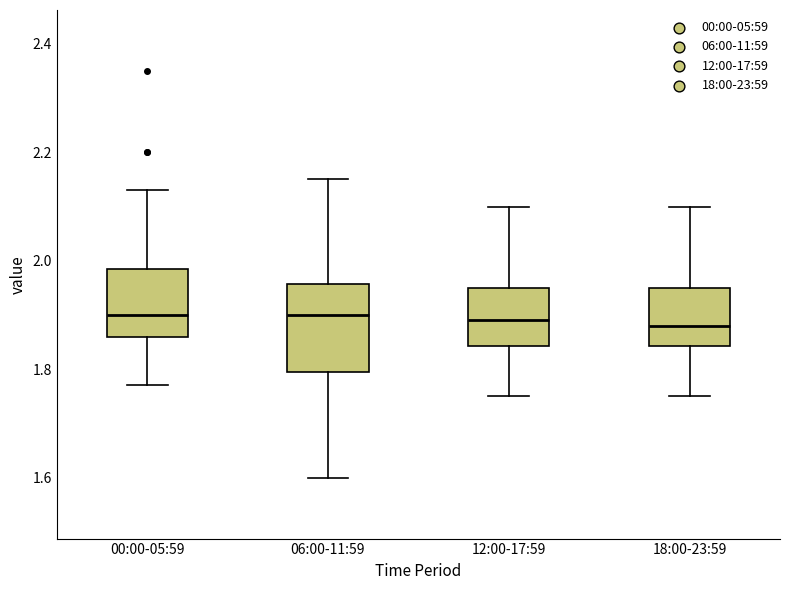

Comparing the boxes themselves (not the whiskers), which one is the tallest?

06:00-11:59